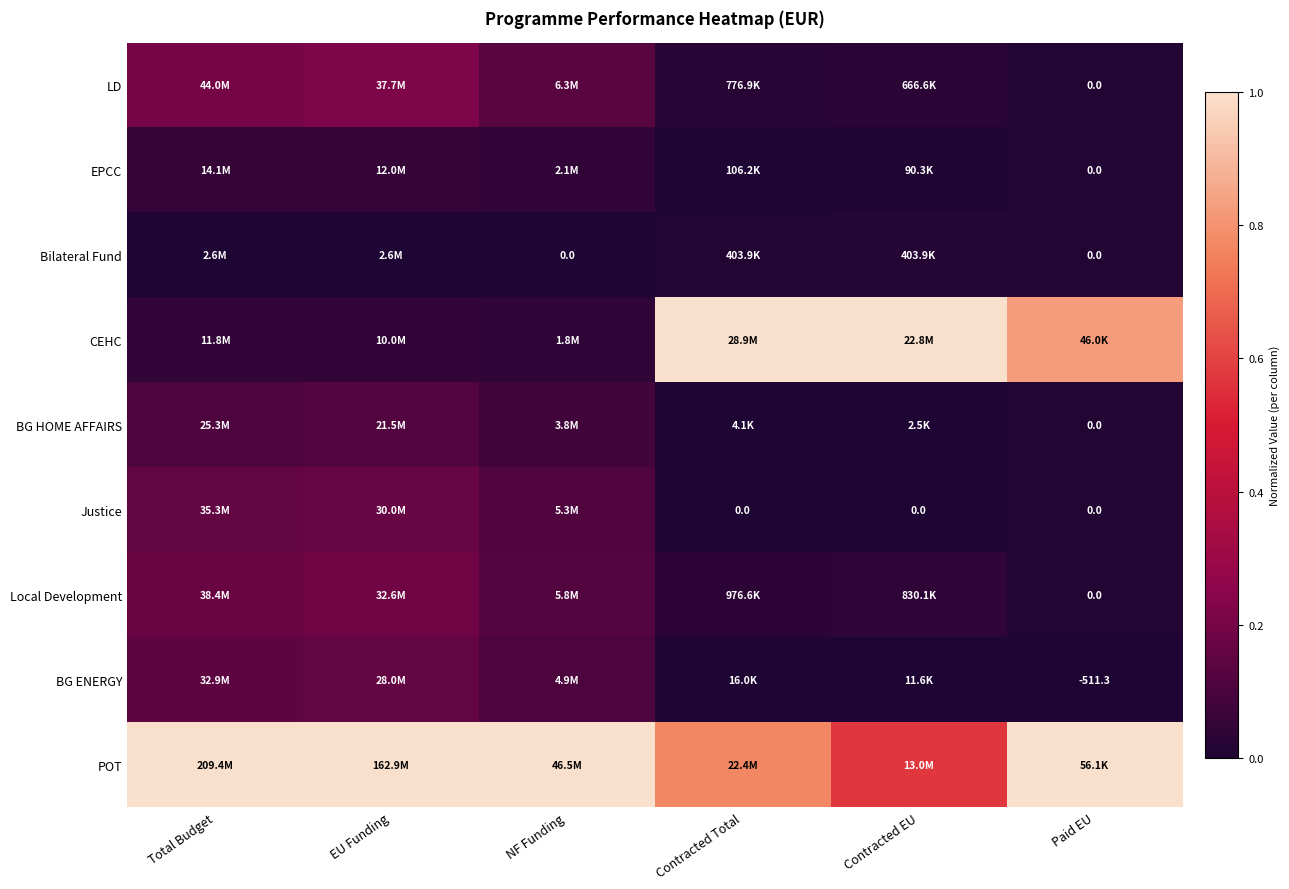

The value of CEHC at NF Funding is 0.0. True or false?

True